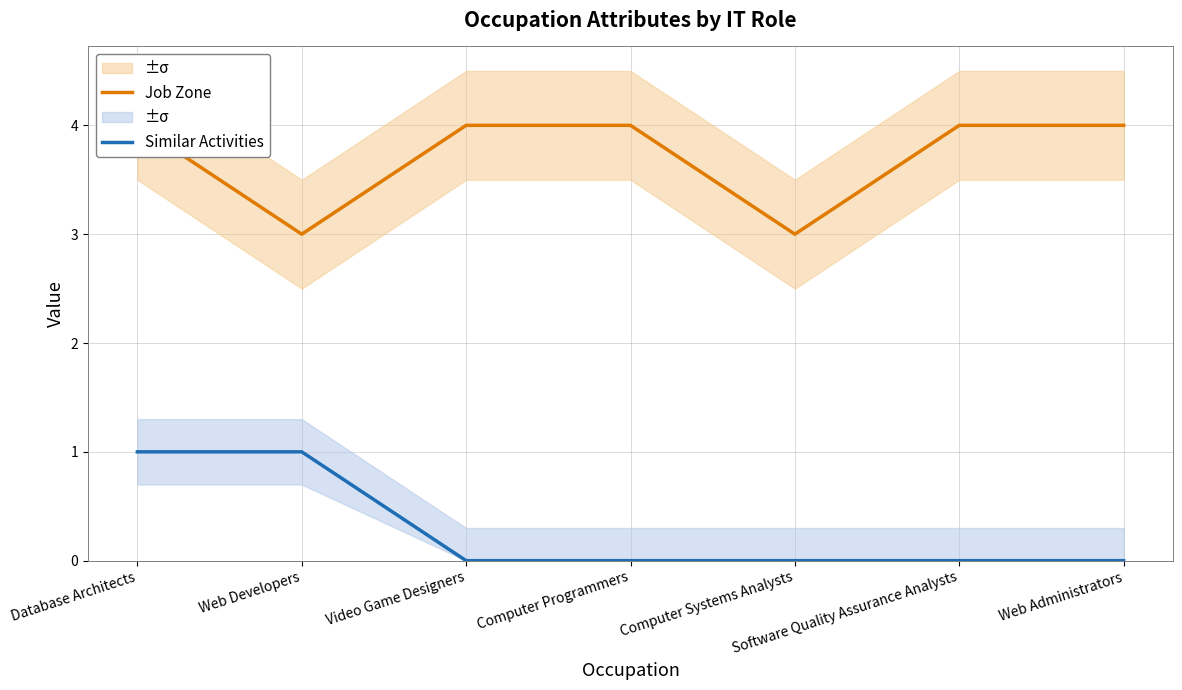

True or false: Similar Activities and Job Zone intersect in this chart.

False